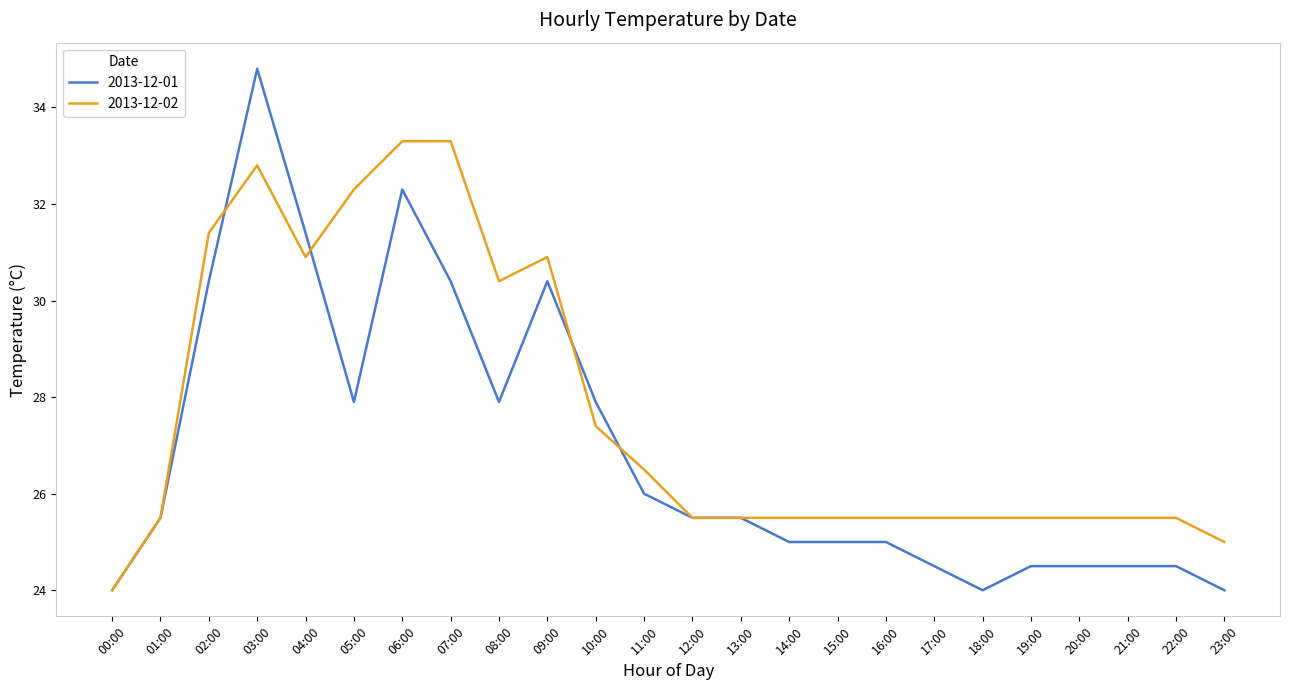

Which series changed the most between 16:00 and 22:00?

2013-12-01